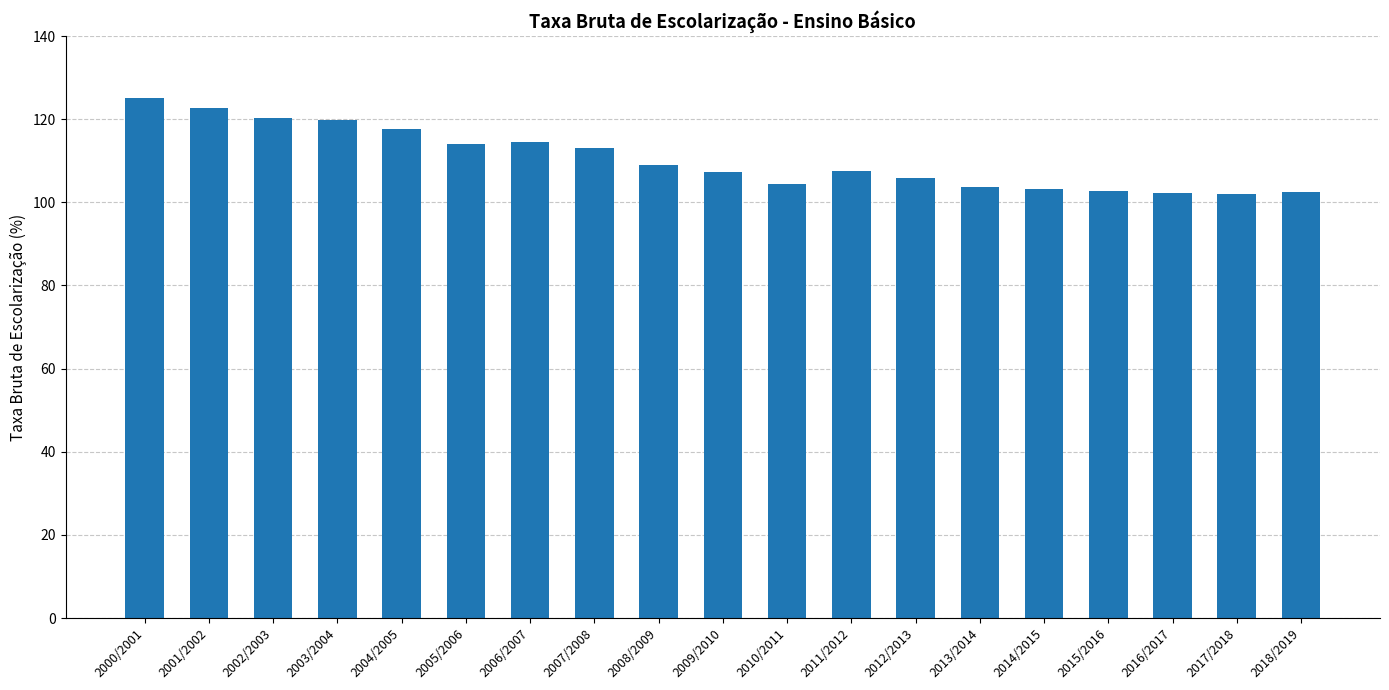

Count the number of categories in the chart.

19